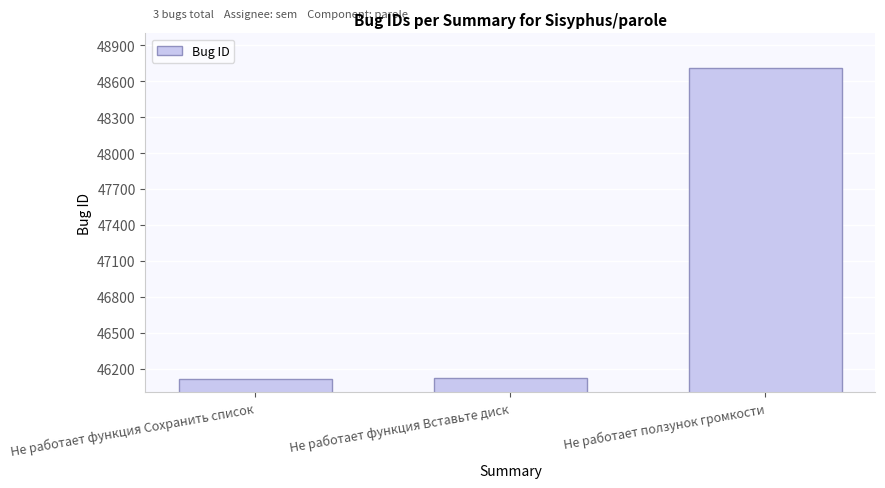

What is the ratio of the value at Не работает функция Вставьте диск to the value at Не работает функция Сохранить список?

1.0